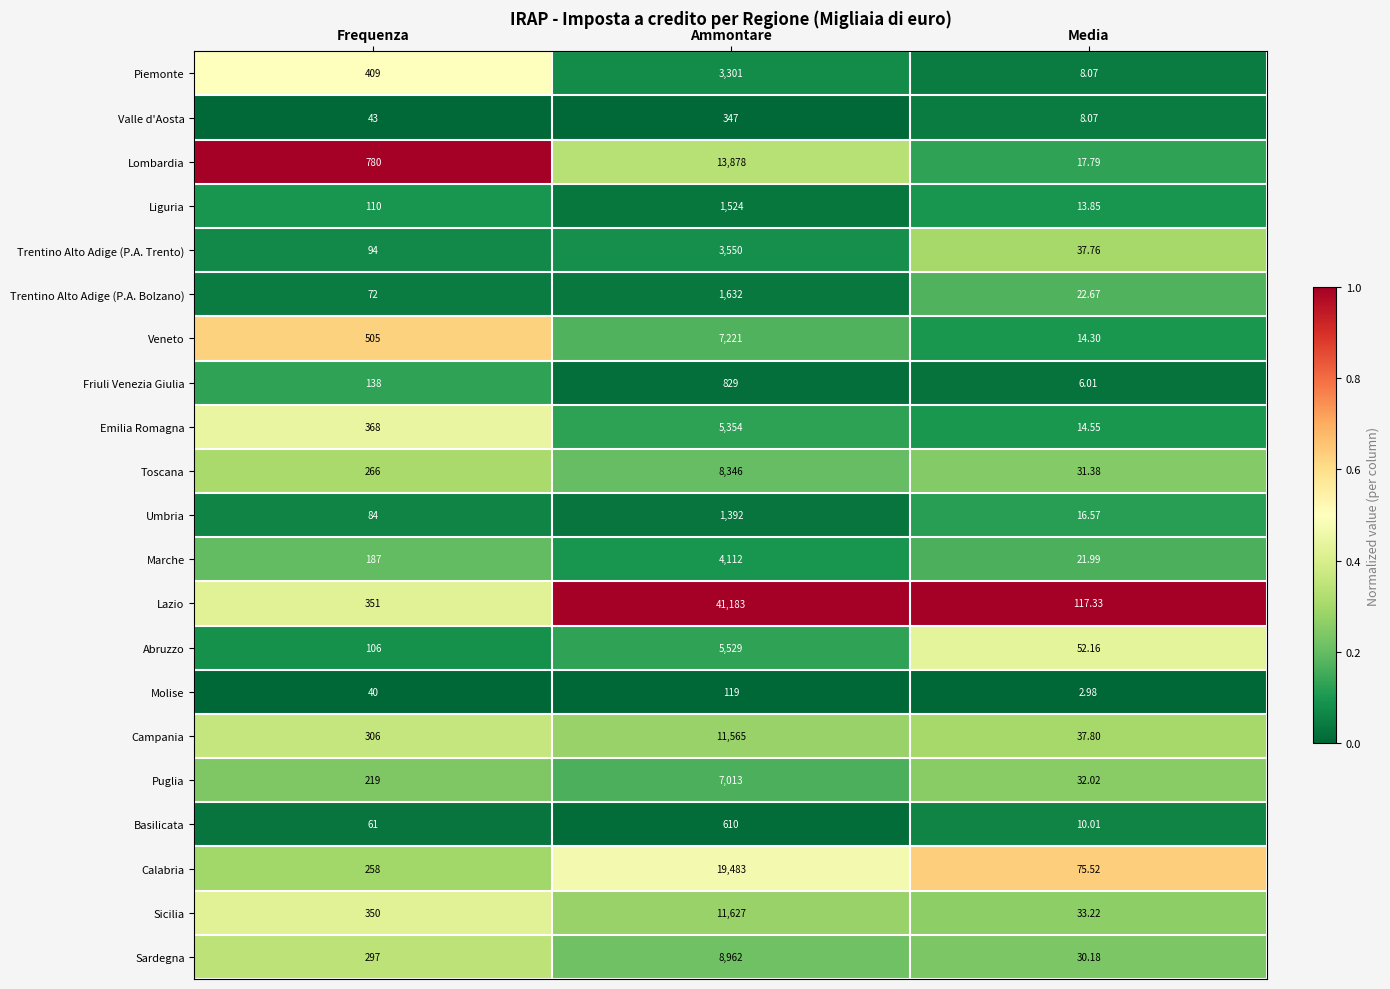

Which series has the largest total across all categories?

Lazio